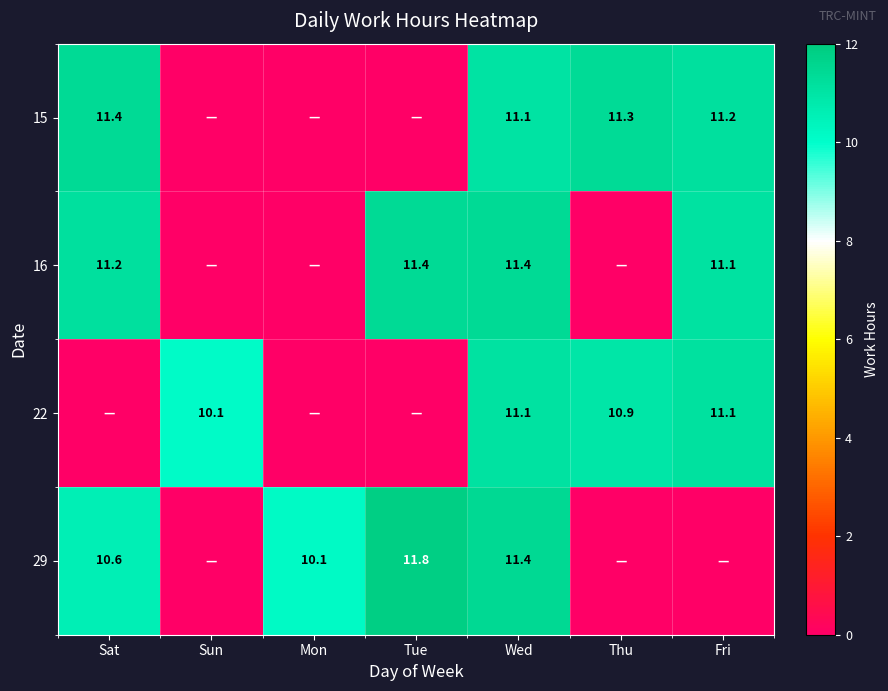

What is the difference between the highest and lowest values at Wed?

0.3